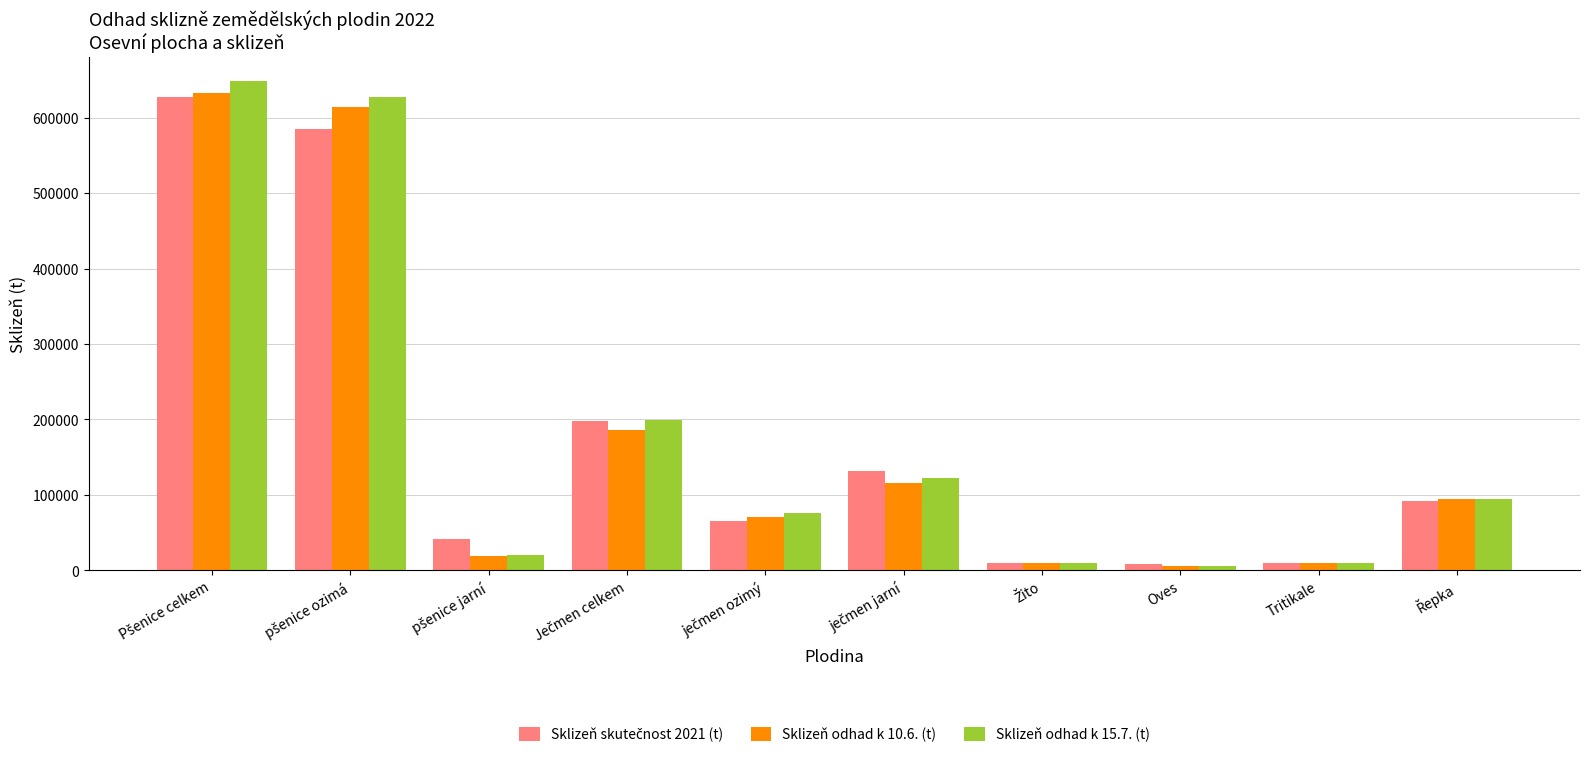

What is the greatest value displayed?

648615.8